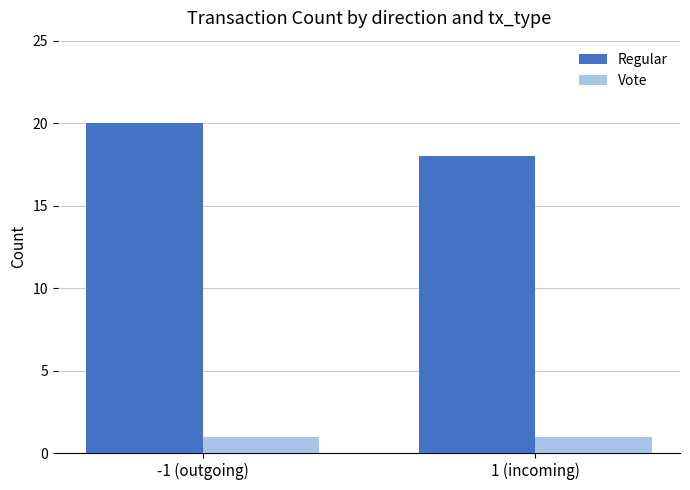

Is the value of Regular at 1 (incoming) greater than the value of Vote at -1 (outgoing)?

Yes